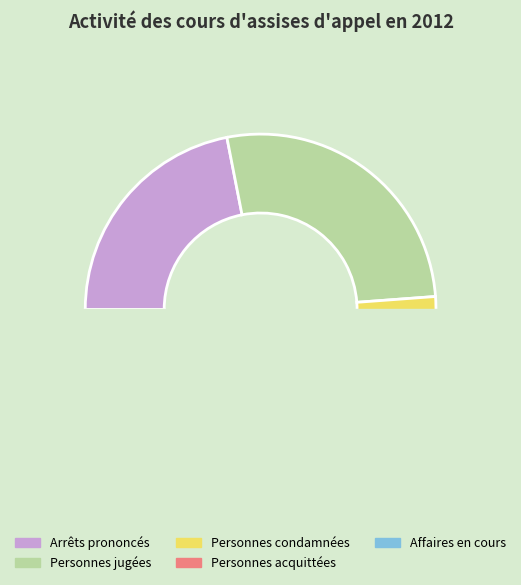

Between Personnes condamnées and Personnes jugées, which is larger?

Personnes jugées